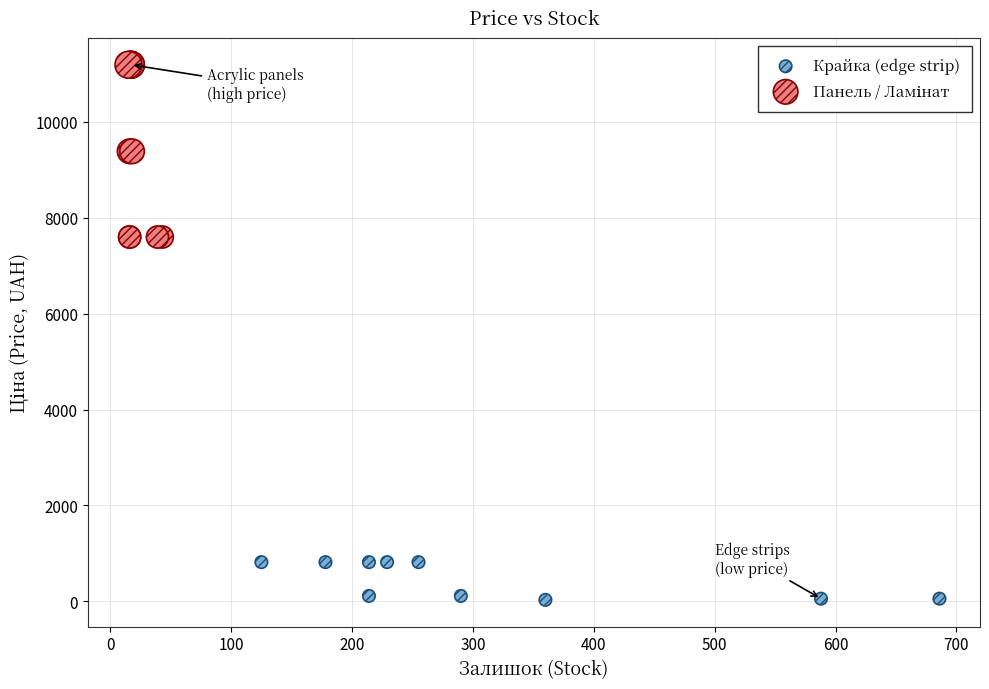

Which series contains the lowest Y value?

Крайка (edge strip)